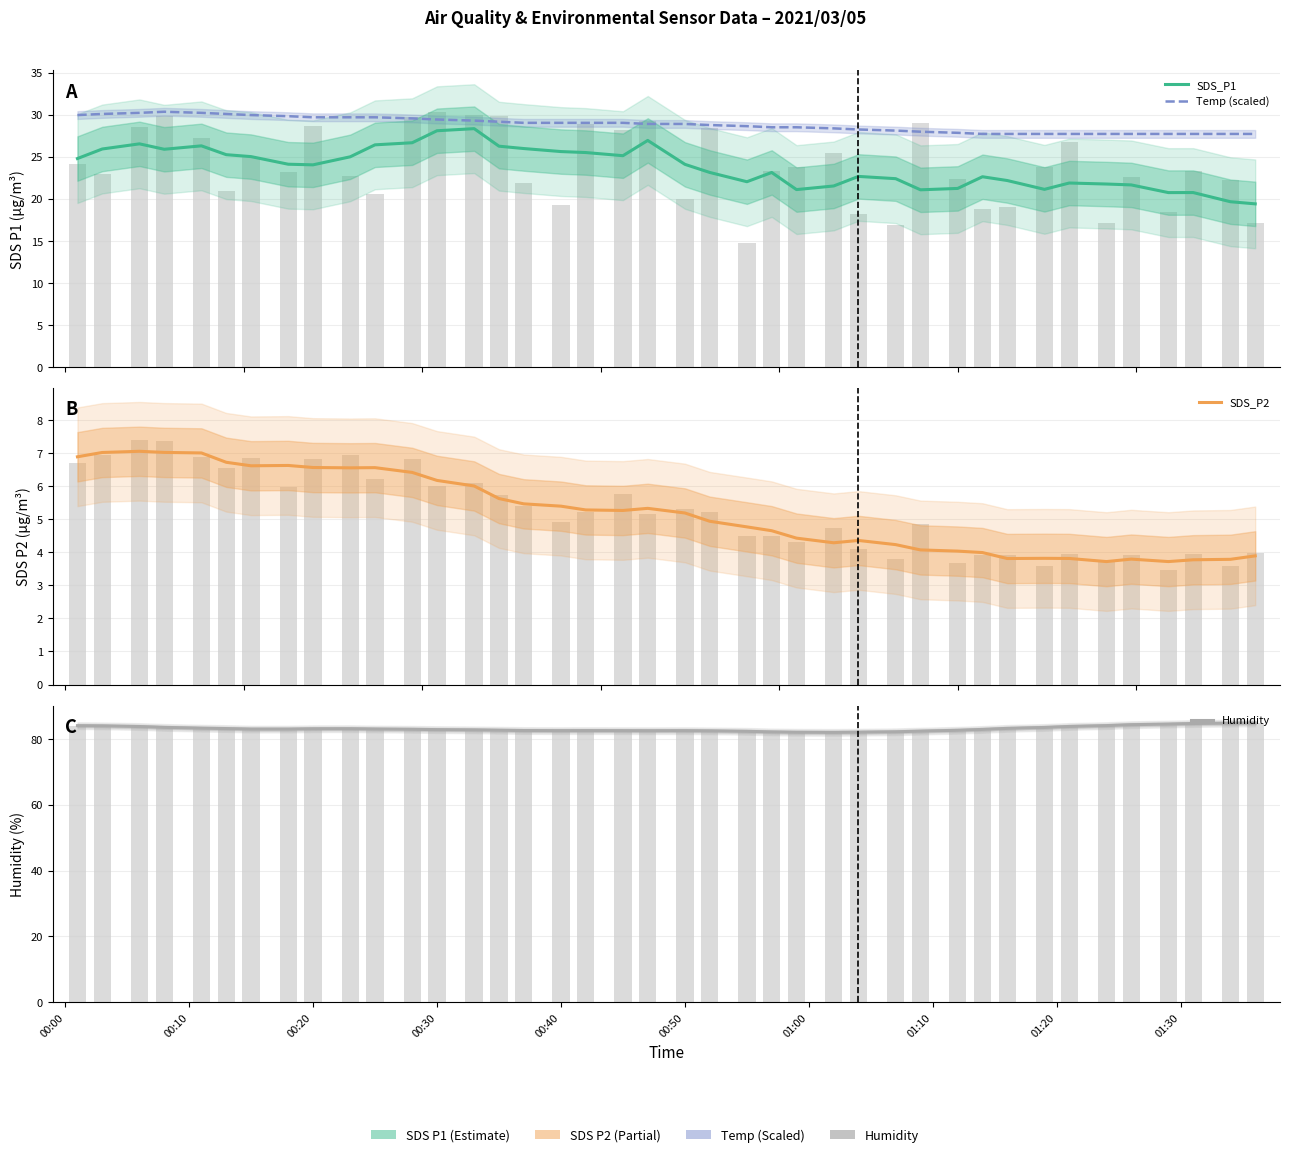

The Humidity series shows 45.8 at 36. True or false?

False